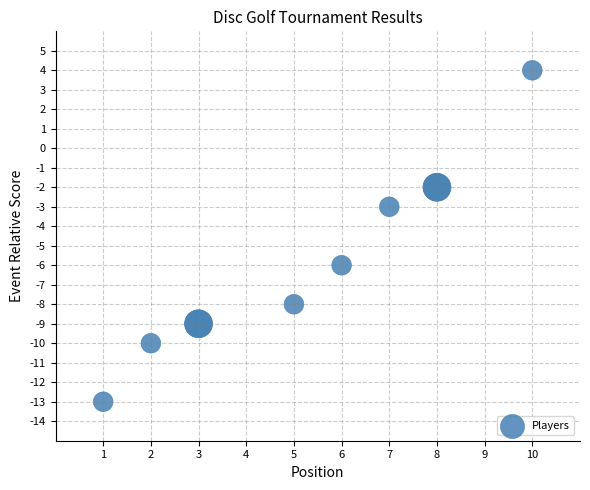

What Y value in the scatter plot is closest to -4?

-3